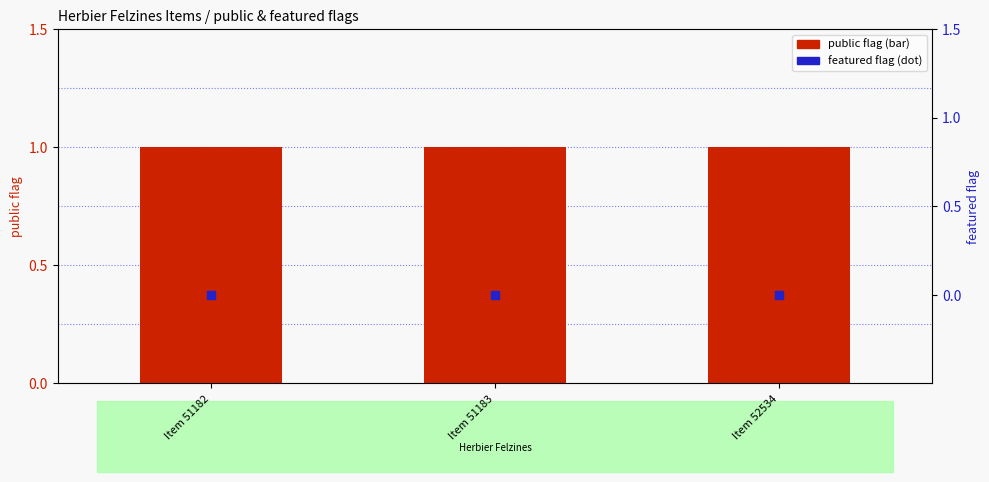

At how many categories does at least one series exceed 0?

3